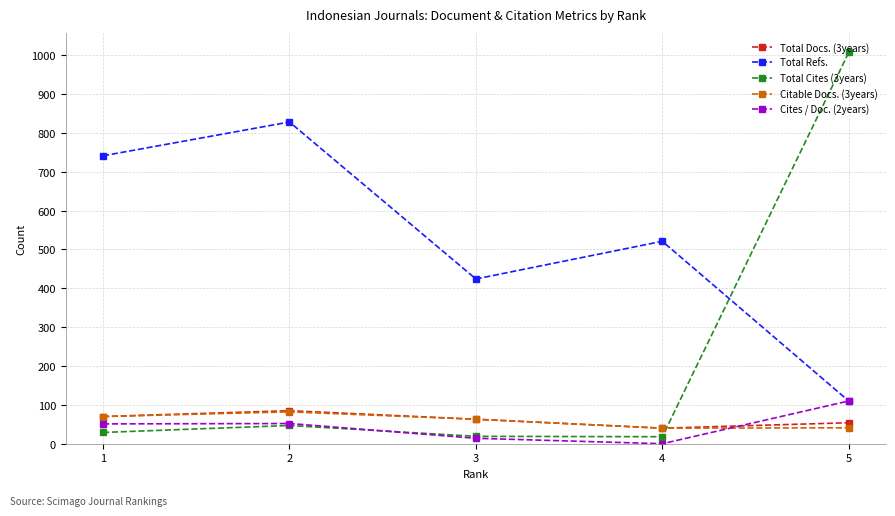

How many lines are shown in the chart?

5